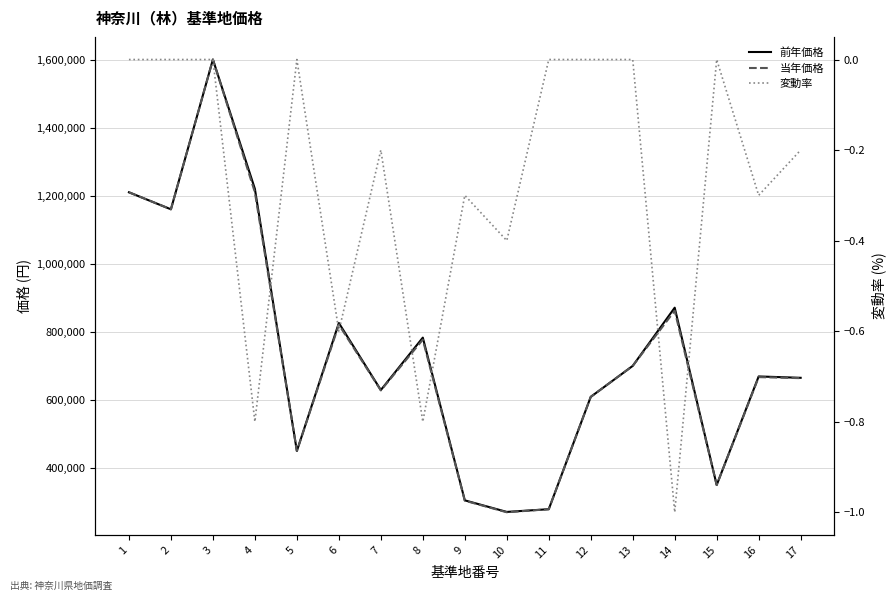

Reading right to left, transcribe all the data shown in this chart.

前年価格: 17=665000.0	16=669000.0	15=350000.0	14=871000.0	13=700000.0	12=609000.0	11=279000.0	10=271000.0	9=305000.0	8=783000.0	7=629000.0	6=826000.0	5=450000.0	4=1220000.0	3=1600000.0	2=1160000.0	1=1210000.0
当年価格: 17=664000.0	16=667000.0	15=350000.0	14=862000.0	13=700000.0	12=609000.0	11=279000.0	10=270000.0	9=304000.0	8=777000.0	7=628000.0	6=821000.0	5=450000.0	4=1210000.0	3=1600000.0	2=1160000.0	1=1210000.0
変動率: 17=-0.2	16=-0.3	15=0.0	14=-1.0	13=0.0	12=0.0	11=0.0	10=-0.4	9=-0.3	8=-0.8	7=-0.2	6=-0.6	5=0.0	4=-0.8	3=0.0	2=0.0	1=0.0